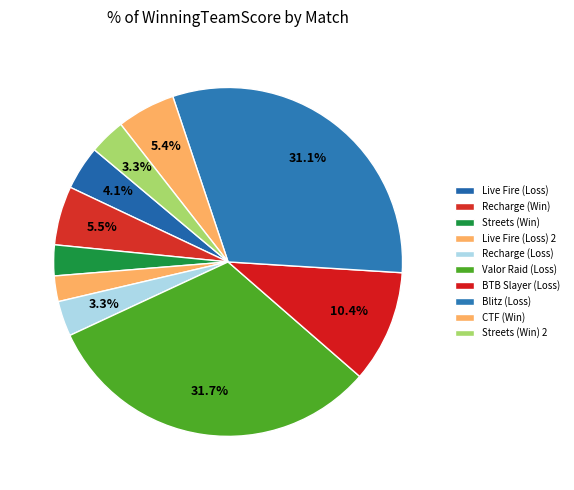

Count the number of slices in the pie.

10